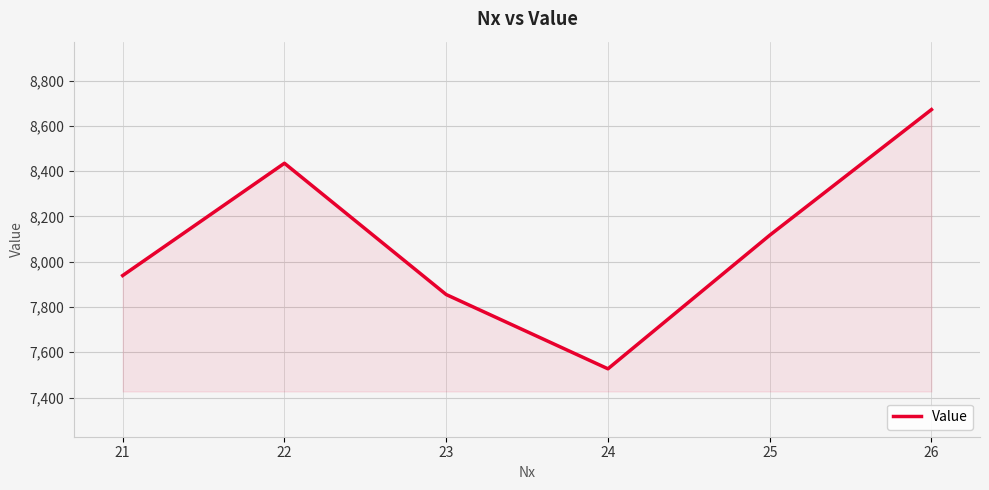

The value at 25 is 8117. True or false?

True